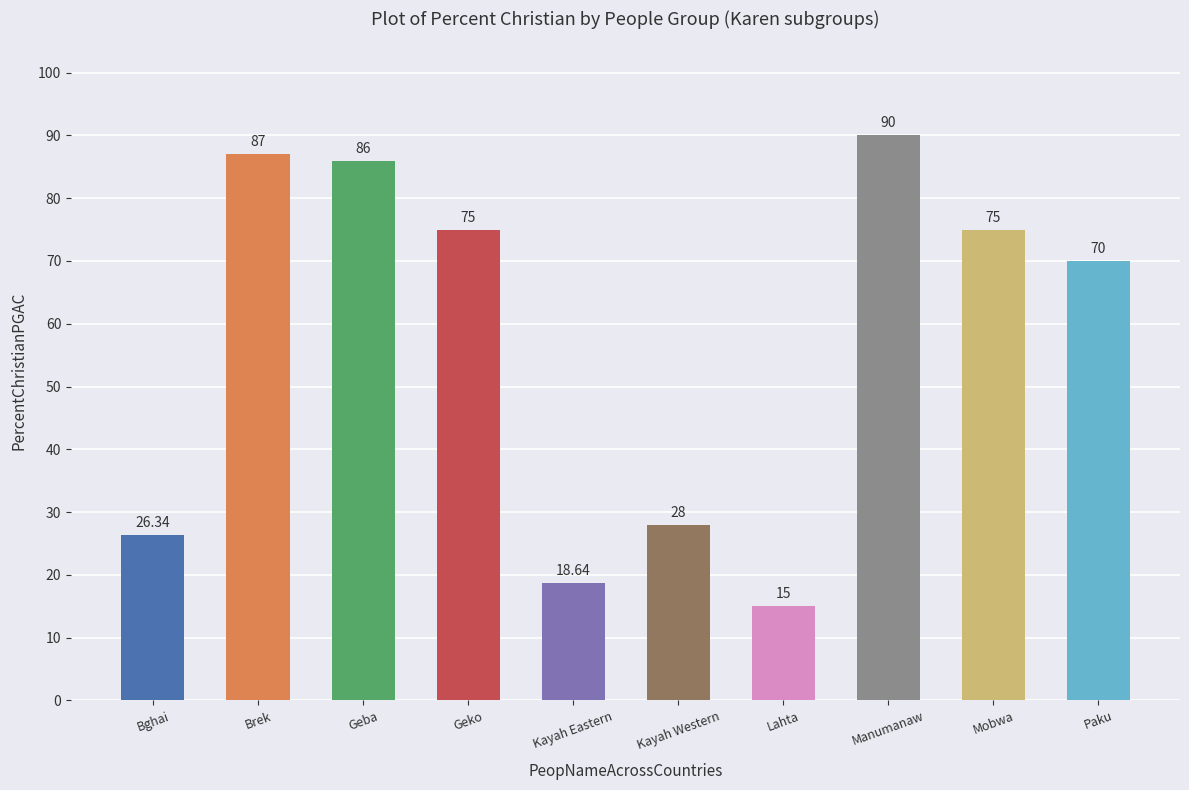

What is the greatest value displayed?

90.0